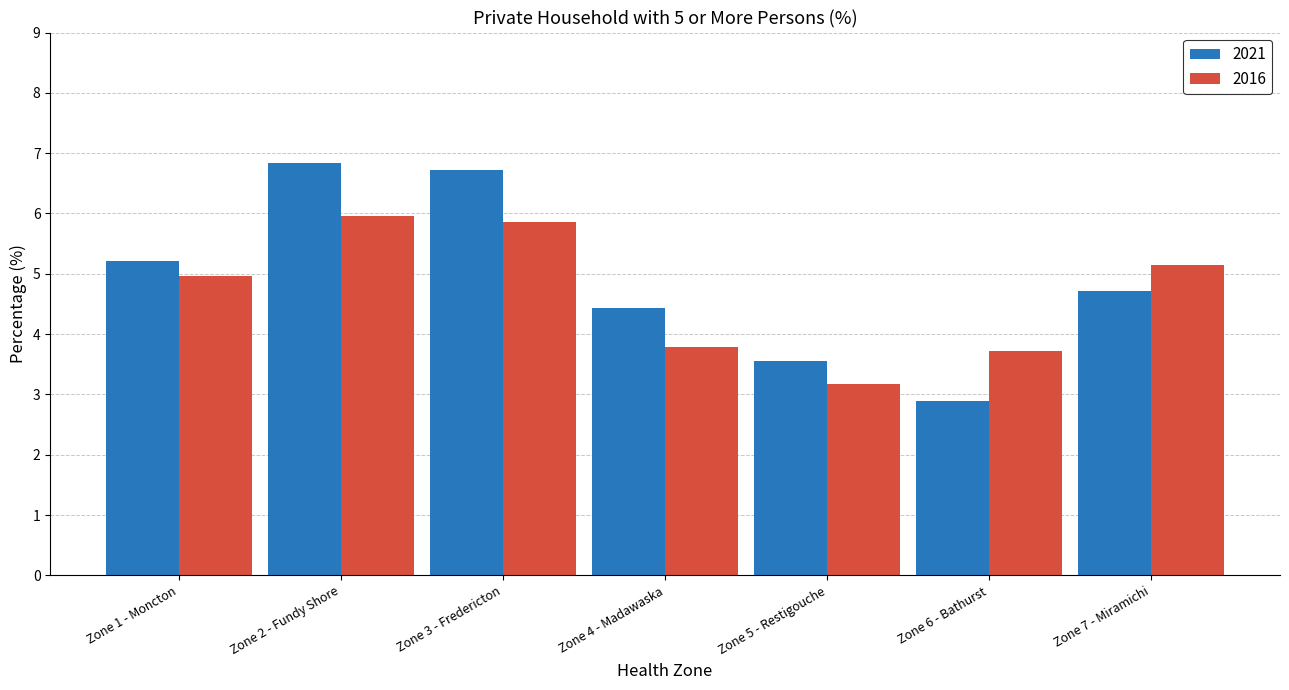

What is the average value of the 2021 series?

4.9